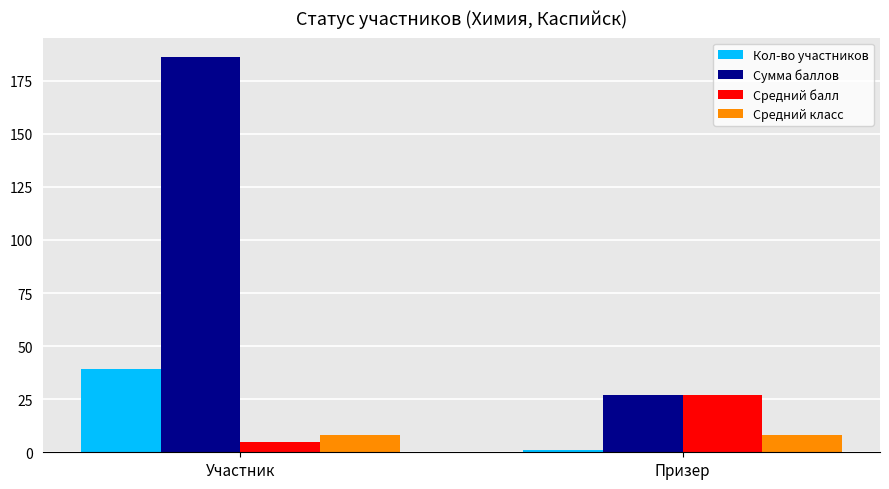

List the labels in order of Кол-во участников value, largest first.

Участник, Призер